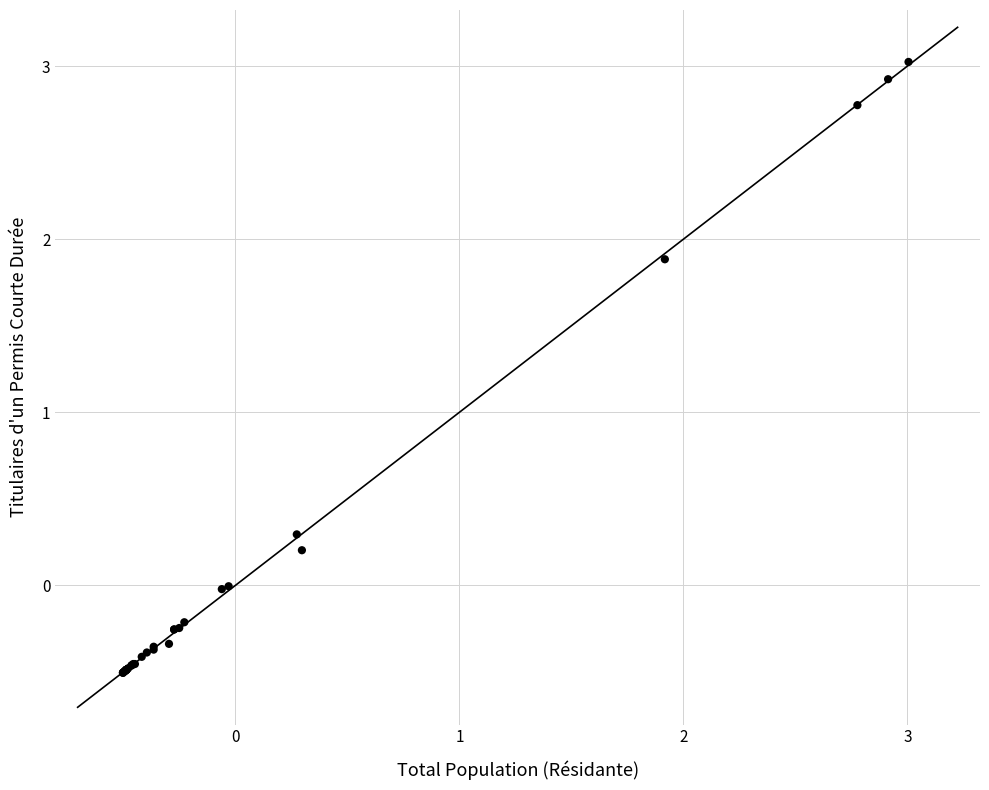

What Y value in the scatter plot is closest to 1?

0.3